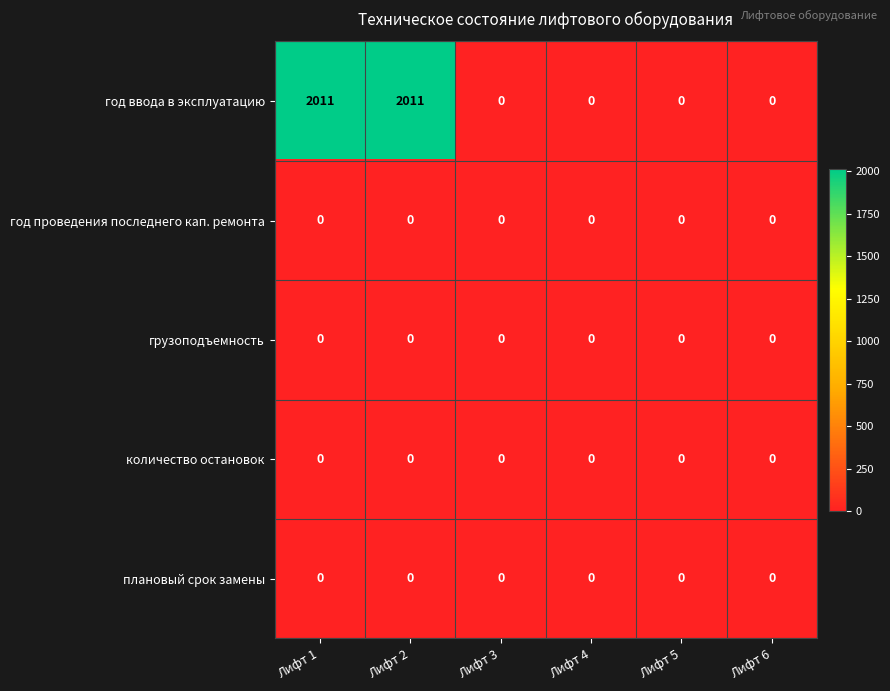

Is it true that год проведения последнего кап. ремонта equals 0 at Лифт 4?

True